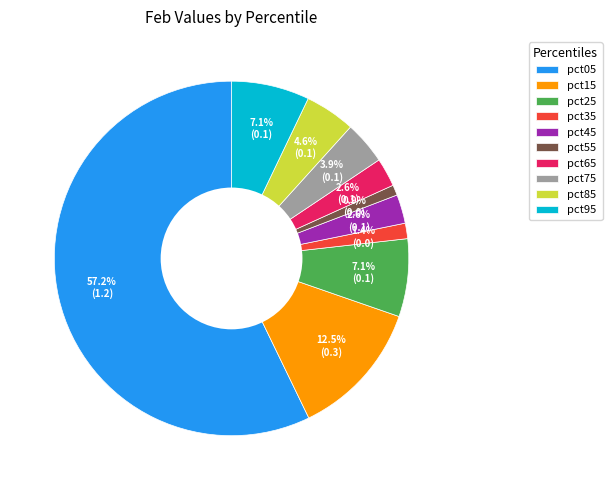

Does pct15 account for over 50% of the chart?

No